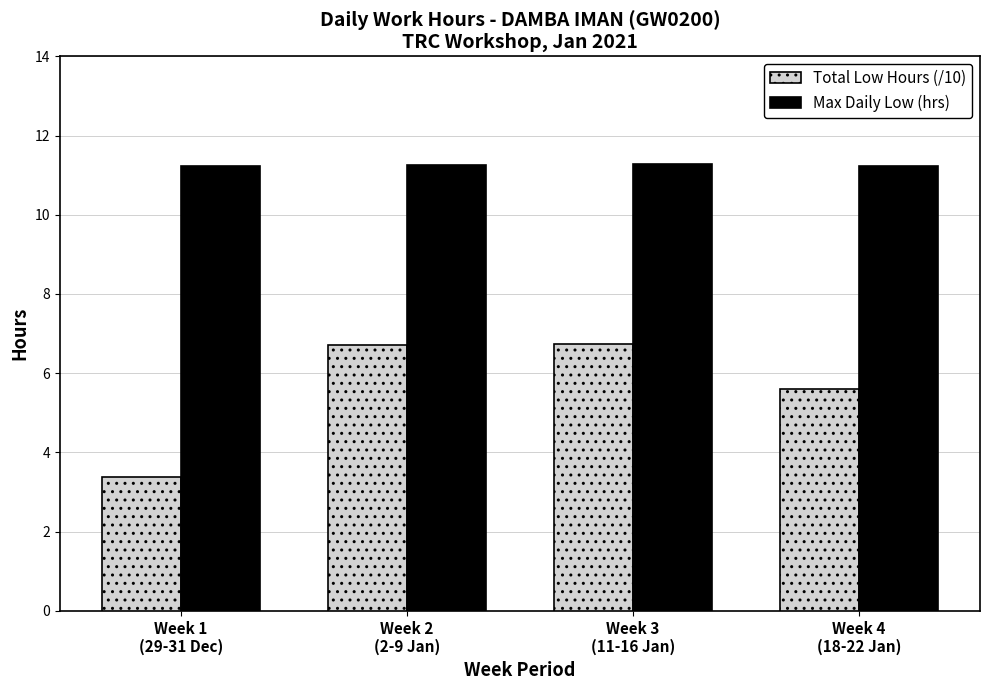

The Max Daily Low (hrs) series shows 11.2 at Week 1
(29-31 Dec). True or false?

True